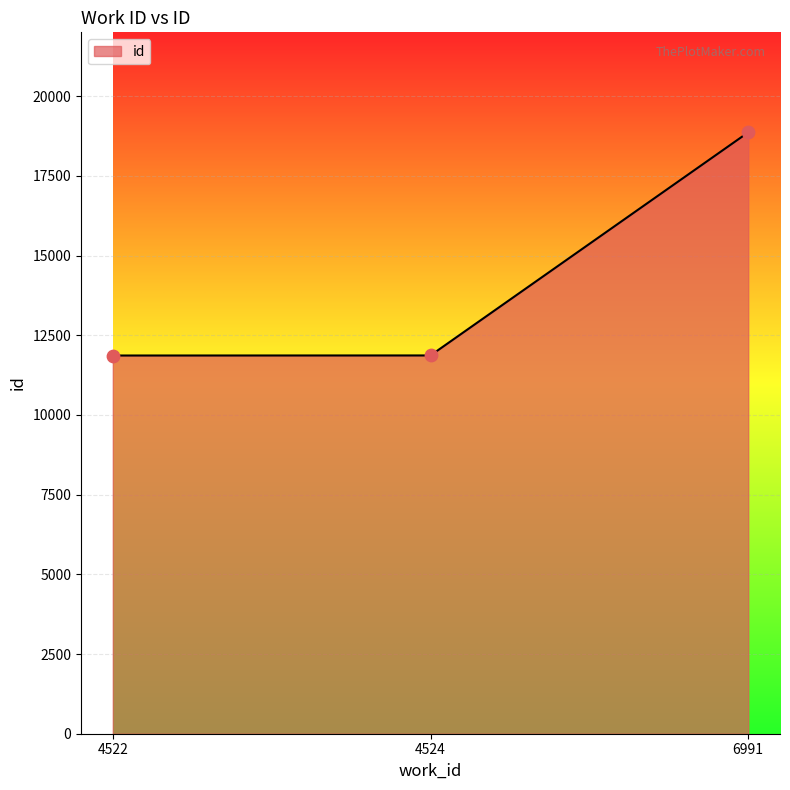

What is the ratio of the value at 4524 to the value at 4522?

1.0